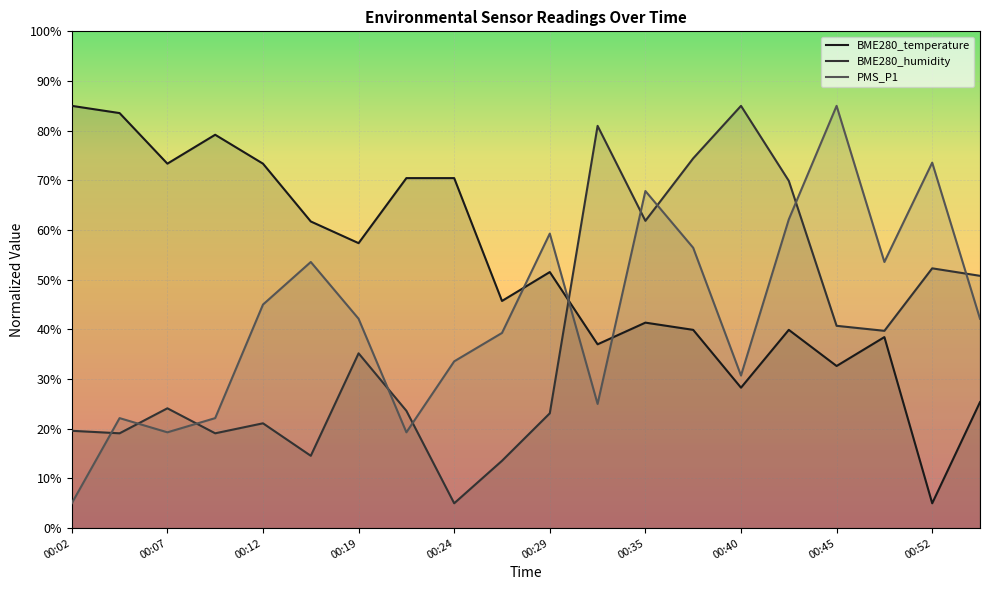

How many lines are shown in the chart?

3